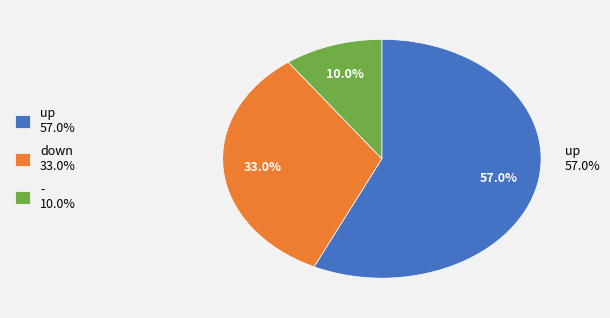

Approximately how many times larger is the value at - compared to up?

0.2